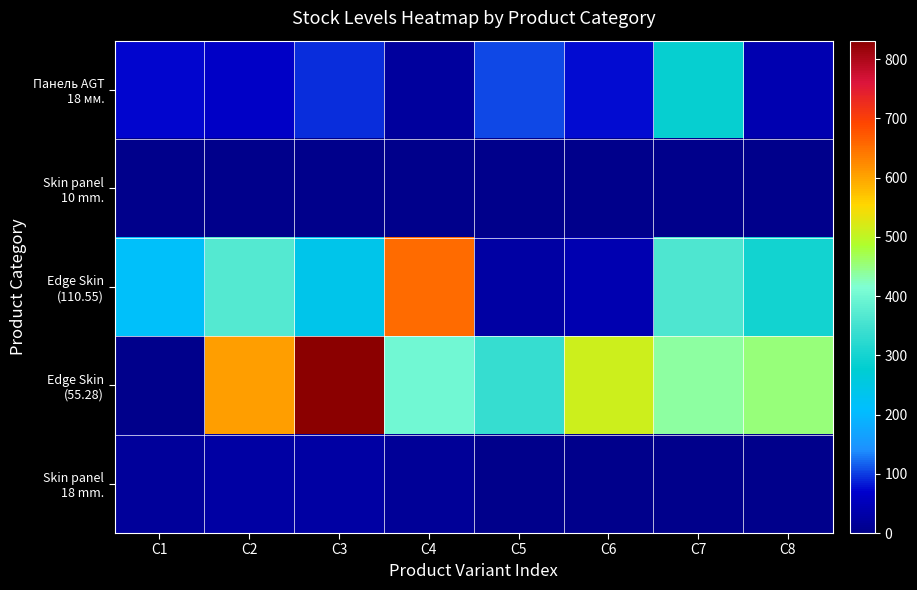

Between C4 and C7, which is larger?

C7